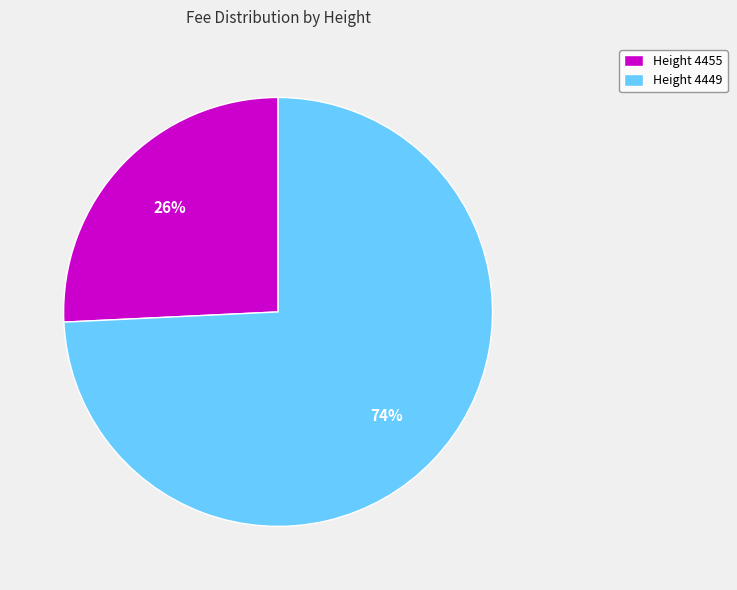

Do Height 4449 and Height 4455 together represent more than half of the pie?

Yes